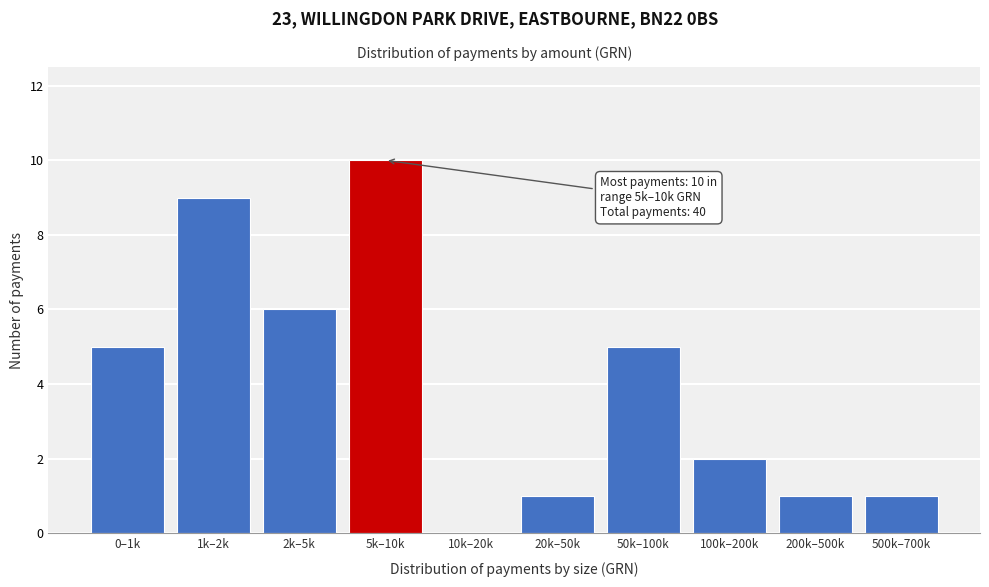

Reading right to left, what are all the values shown in this chart?

500k–700k=1	200k–500k=1	100k–200k=2	50k–100k=5	20k–50k=1	10k–20k=0	5k–10k=10	2k–5k=6	1k–2k=9	0–1k=5